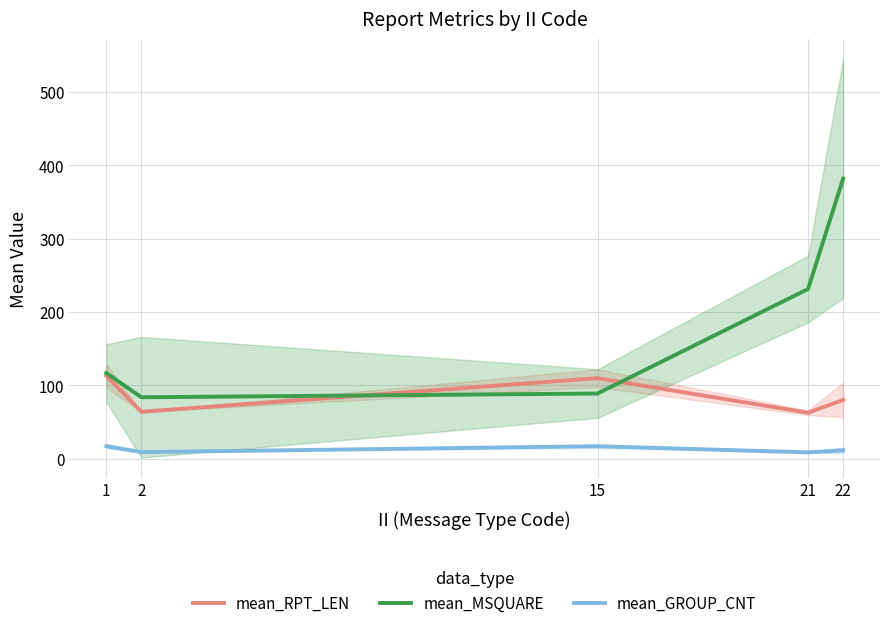

Reading right to left, what are all the values shown in this chart?

mean_RPT_LEN: 80.2	62.7	109.8	64.0	113.2
mean_MSQUARE: 382.0	231.4	88.9	83.8	116.8
mean_GROUP_CNT: 11.4	8.7	17.1	9.0	17.2